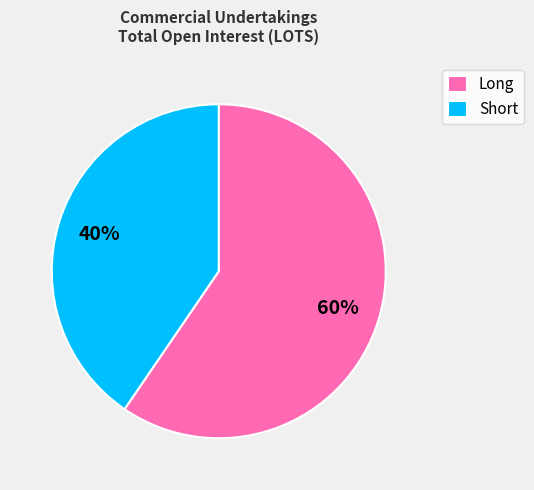

To the nearest percent, what percentage of the pie is Long?

60%